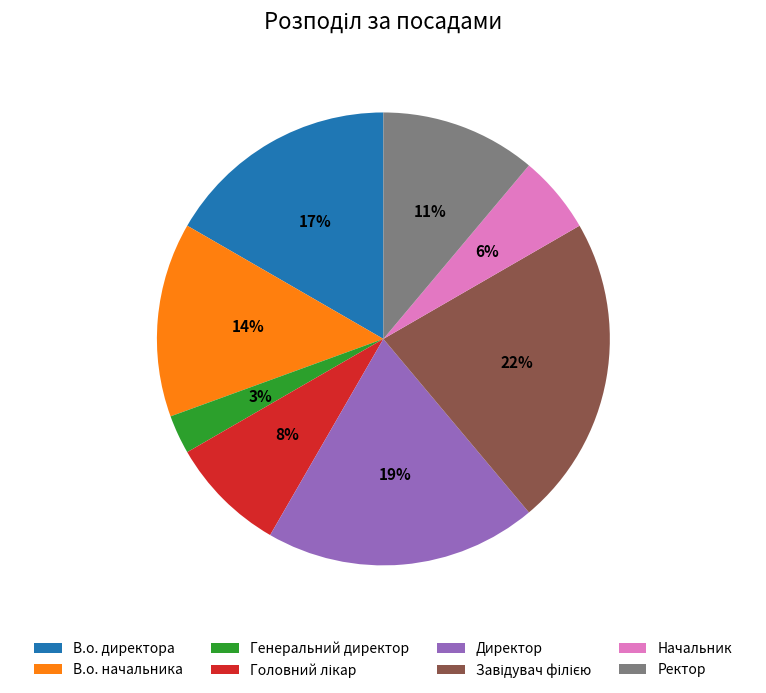

Combined, do В.о. начальника and Ректор account for over 50%?

No